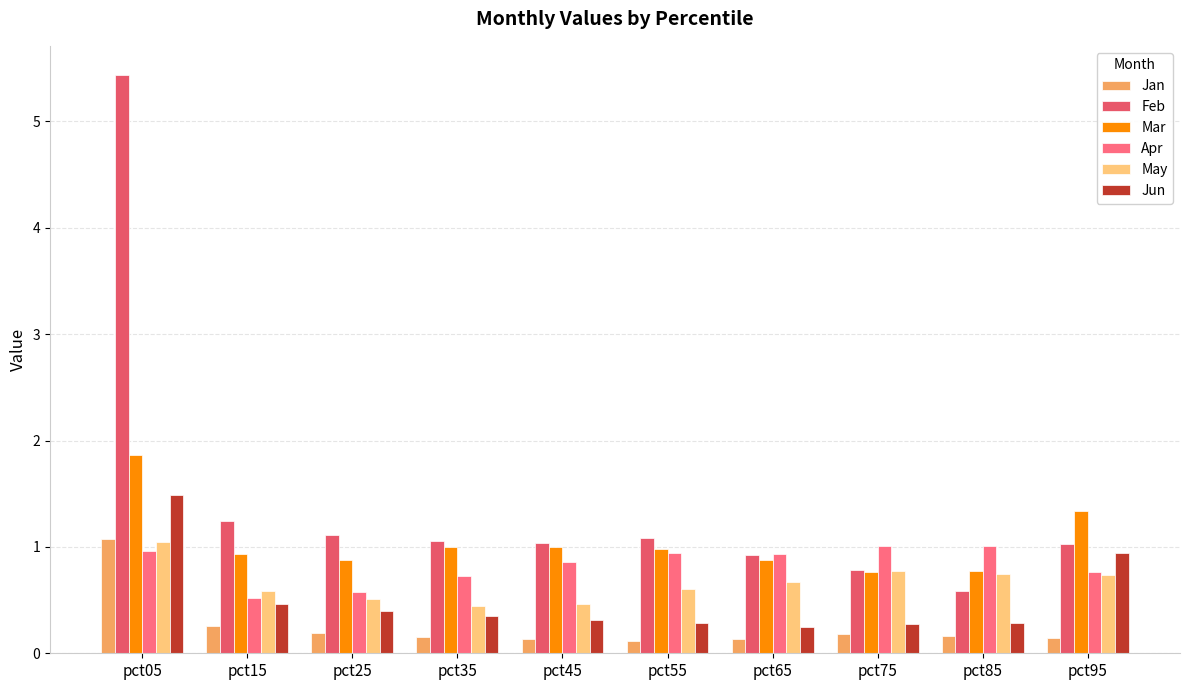

Does the chart contain any negative values?

No